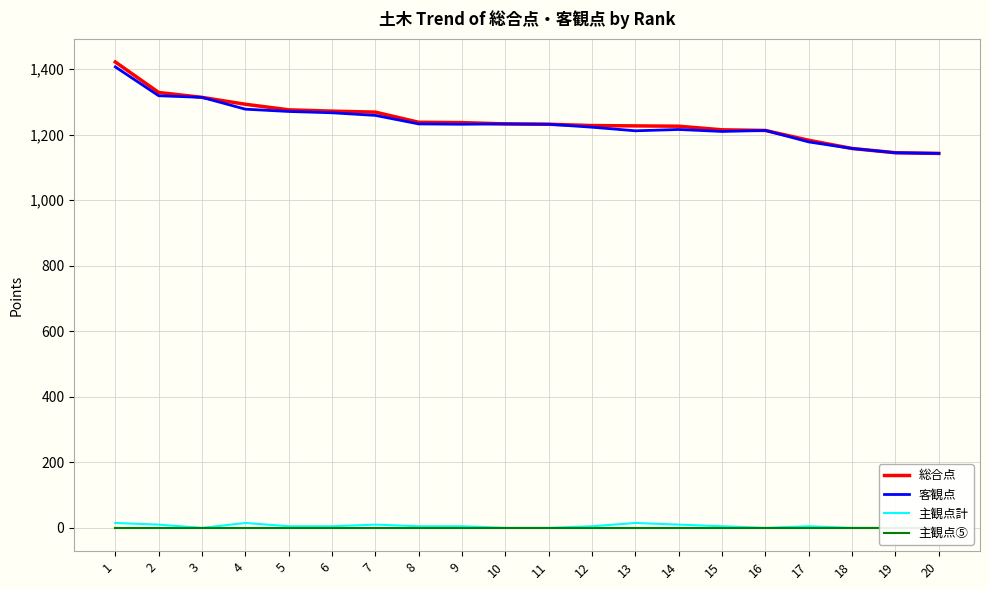

Is it true that 客観点 equals 1233 at 10?

True